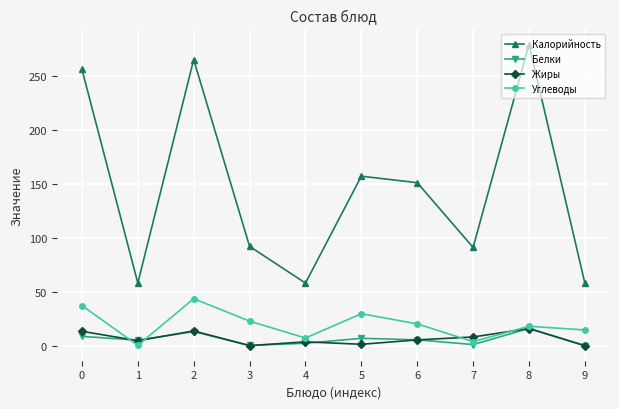

Which series changed the most between 5 and 9?

Калорийность